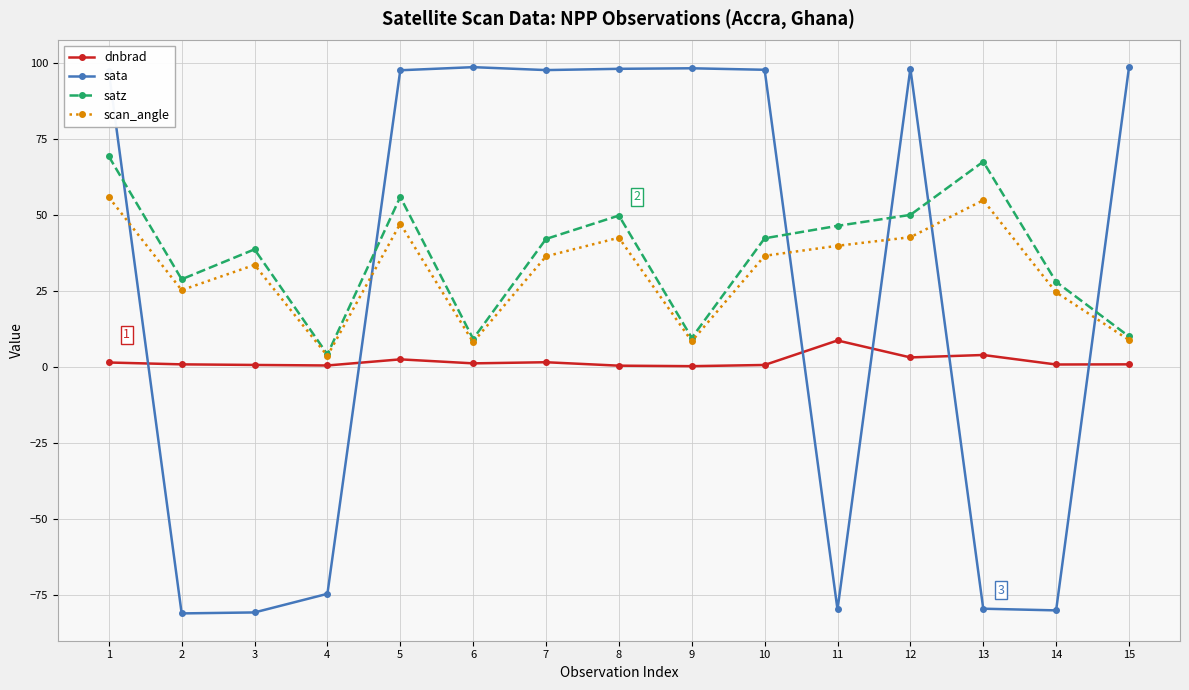

Rank the series at 7 from highest to lowest value.

sata, satz, scan_angle, dnbrad